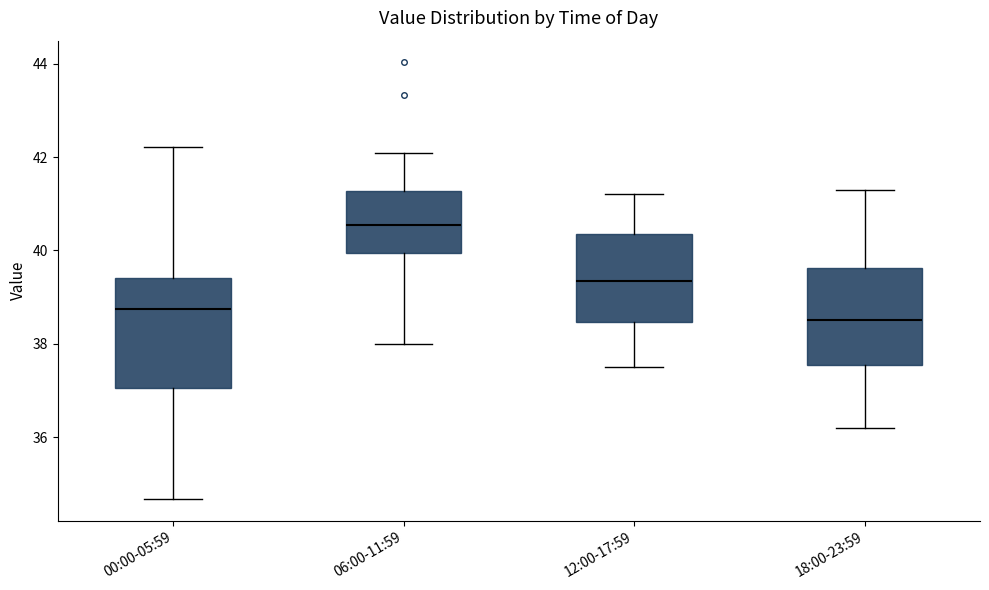

Reading left to right, read every box against the y-axis: the position of its median line, the range the box covers, and the ends of its whiskers. The values are not printed on the chart, so give them approximately, as read against the axis.

00:00-05:59: median 38.8, box 37.0 to 39.4, whiskers 34.6 to 42.2
06:00-11:59: median 40.6, box 40.0 to 41.2, whiskers 38.0 to 42.2
12:00-17:59: median 39.4, box 38.4 to 40.4, whiskers 37.6 to 41.2
18:00-23:59: median 38.6, box 37.6 to 39.6, whiskers 36.2 to 41.4